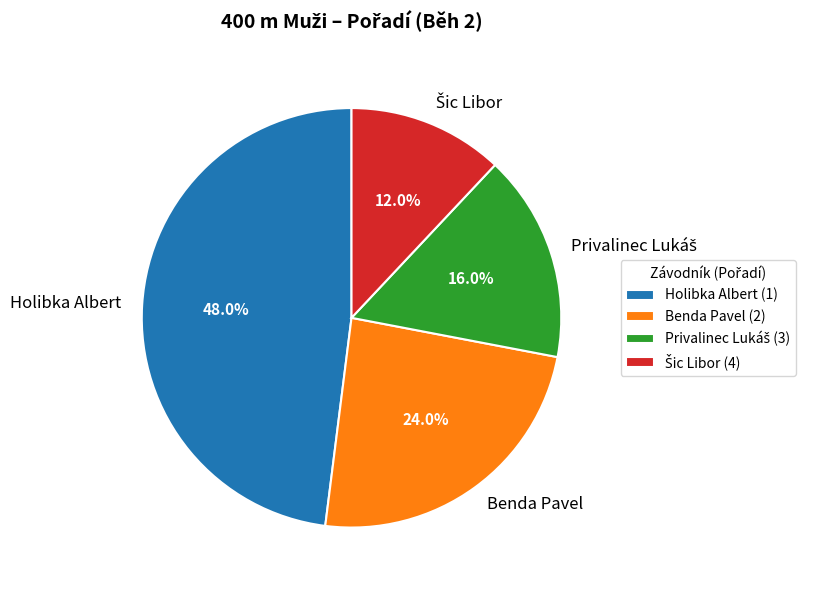

Between Benda Pavel and Holibka Albert, which is larger?

Holibka Albert